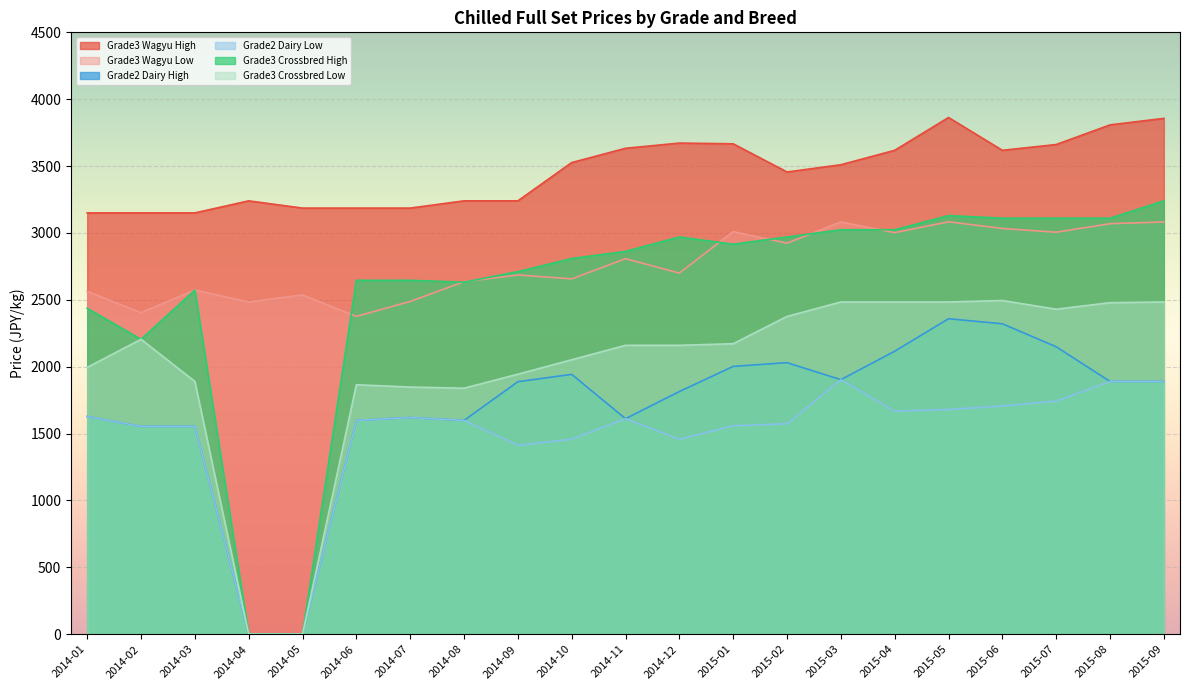

How many values in the Grade3 Crossbred Low series exceed 2160?

10